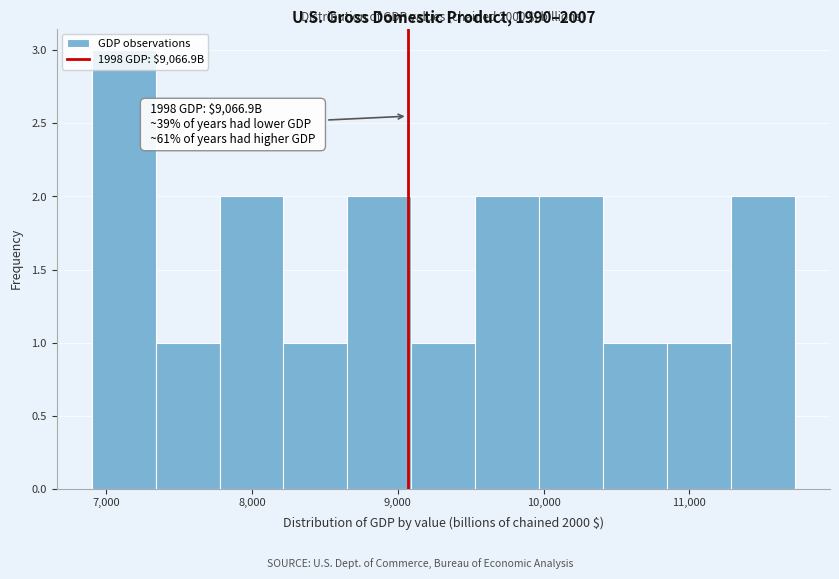

Over which range of the x-axis is the bar tallest?

6900 to 7300